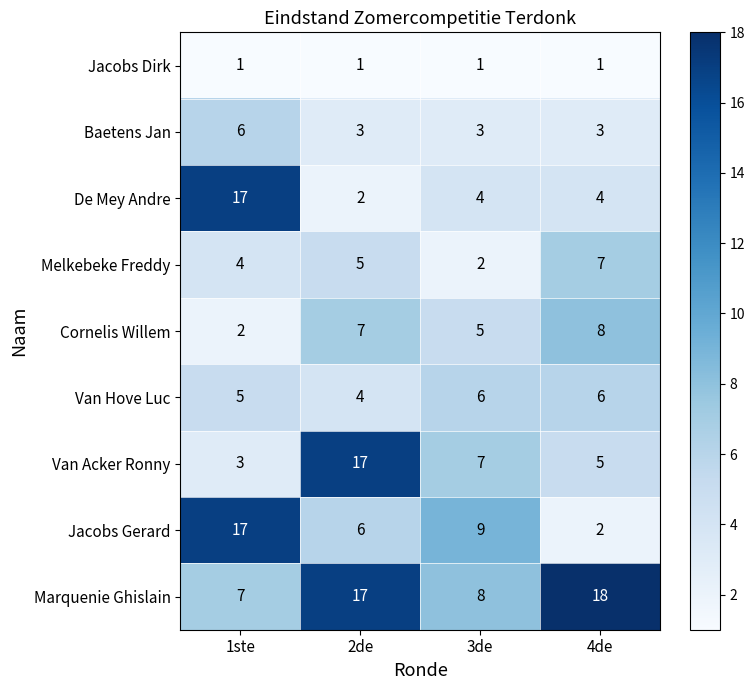

Between 2de and 4de, which series saw the biggest shift?

Van Acker Ronny